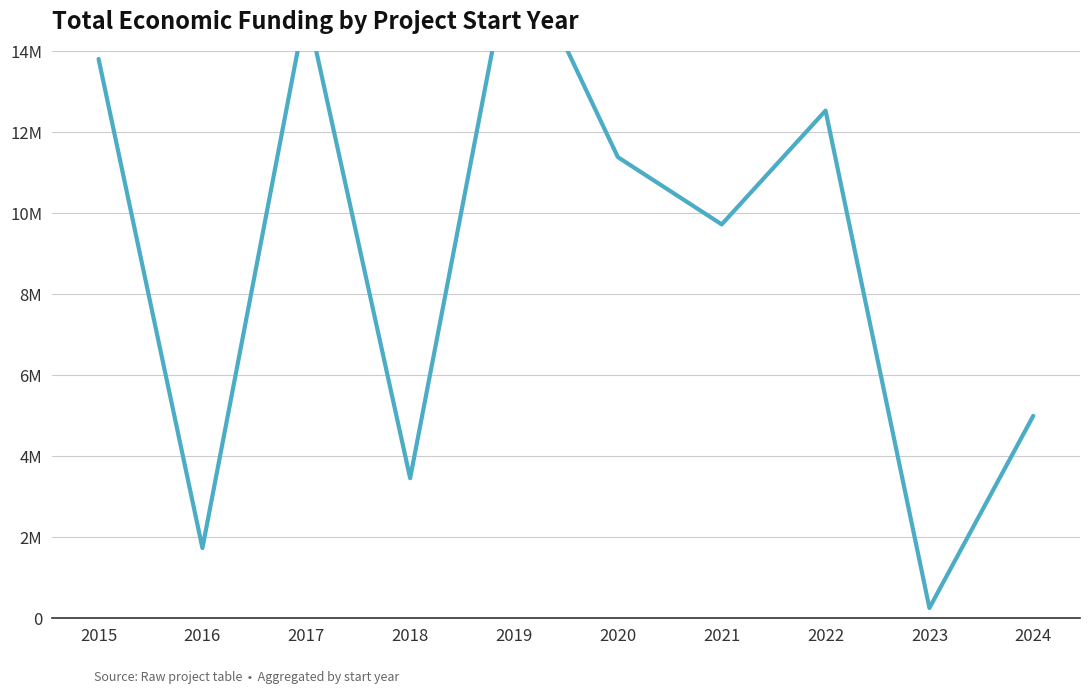

What is the greatest value displayed?

16803690